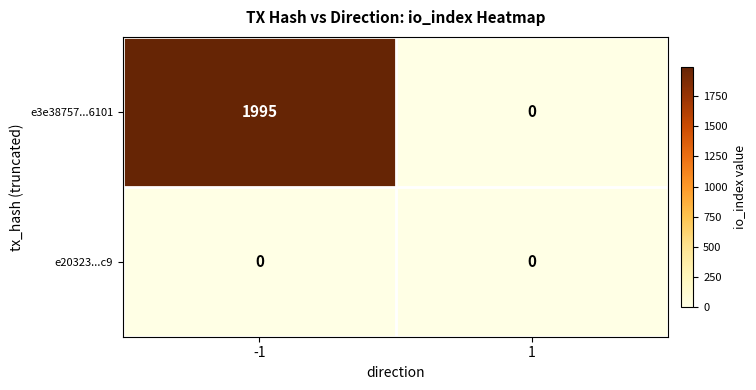

Reading left to right, what are all the values shown in this chart?

e3e38757...6101: -1=1995	1=0
e20323...c9: -1=0	1=0